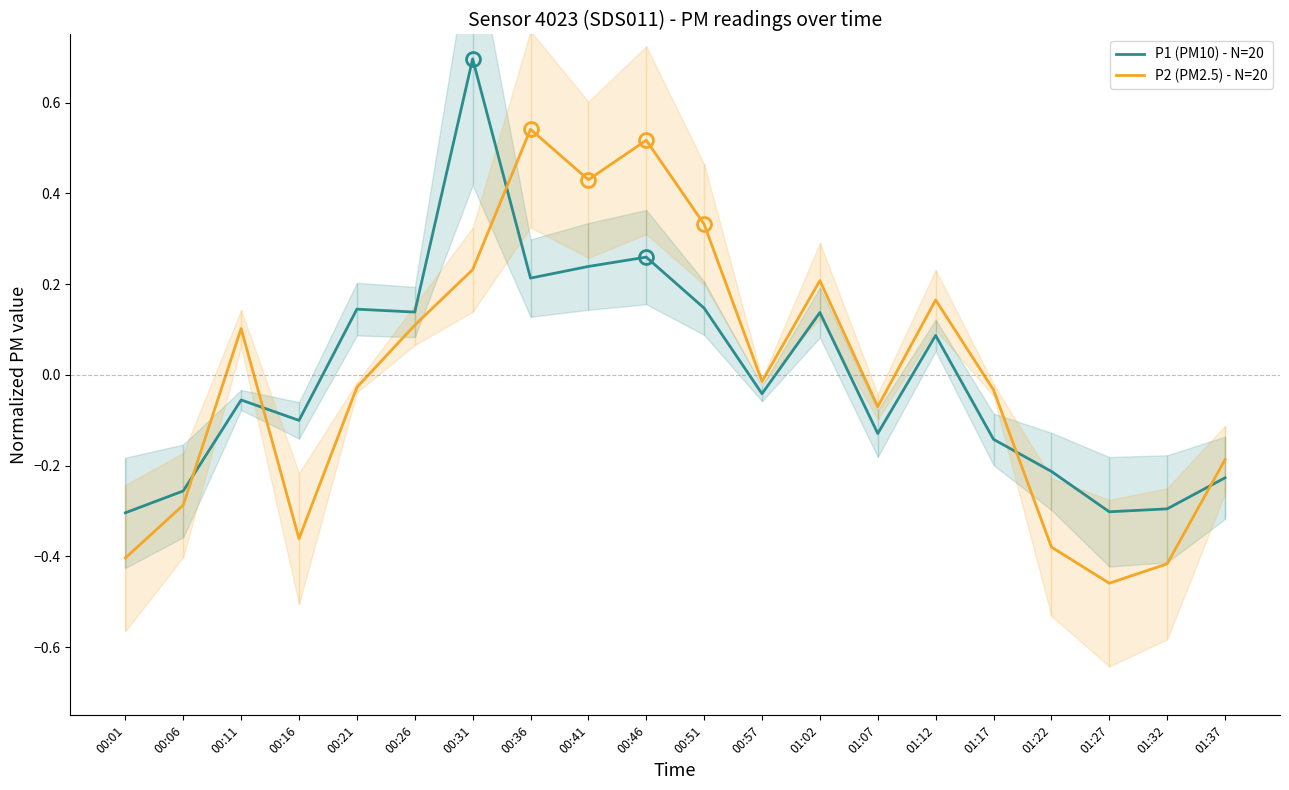

At which category does P2 (PM2.5) - N=20 reach its first local valley?

00:16